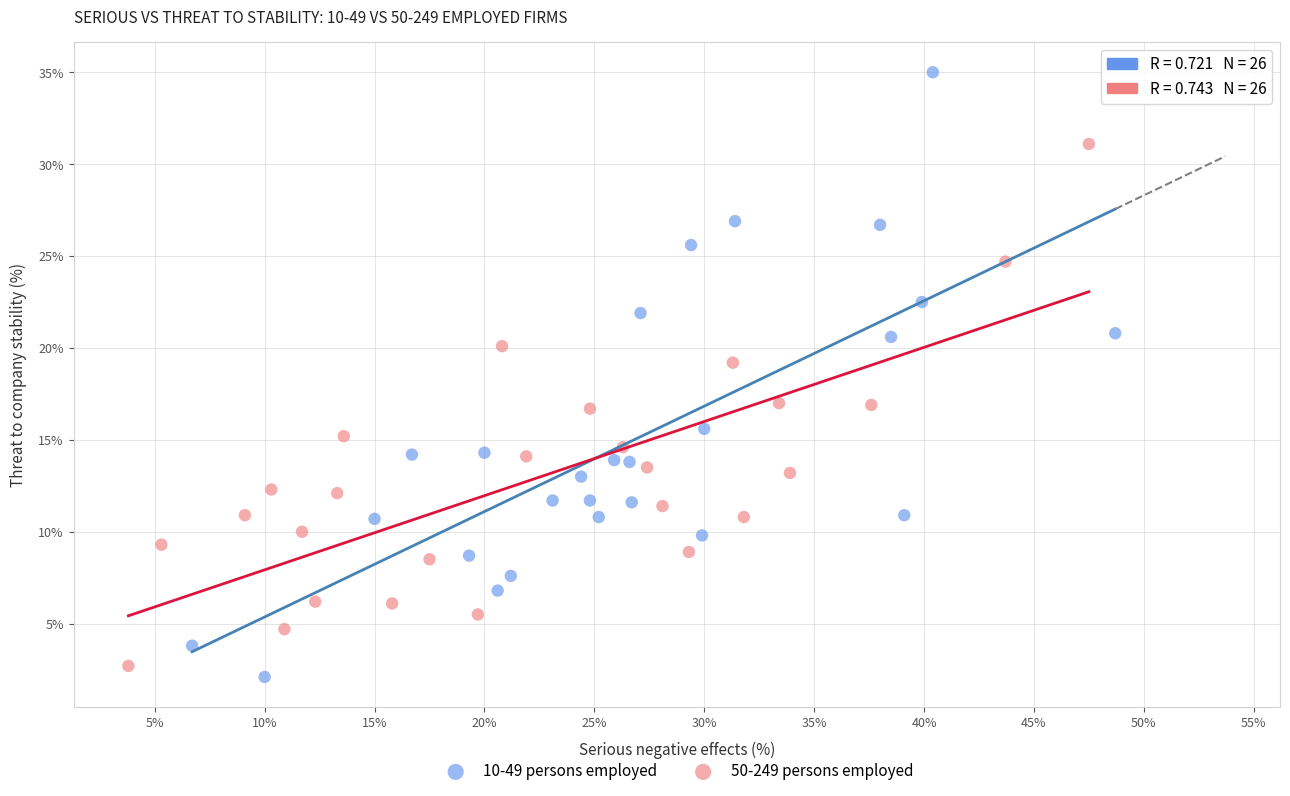

Which series reaches the maximum Y coordinate?

10-49 persons employed